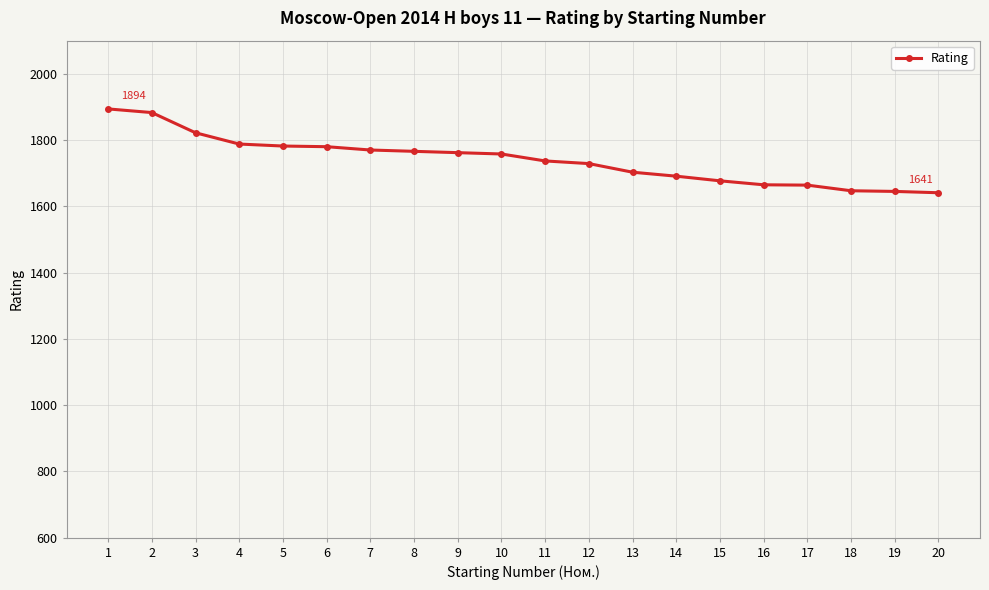

What is the change in value from 11 to 17?

-73